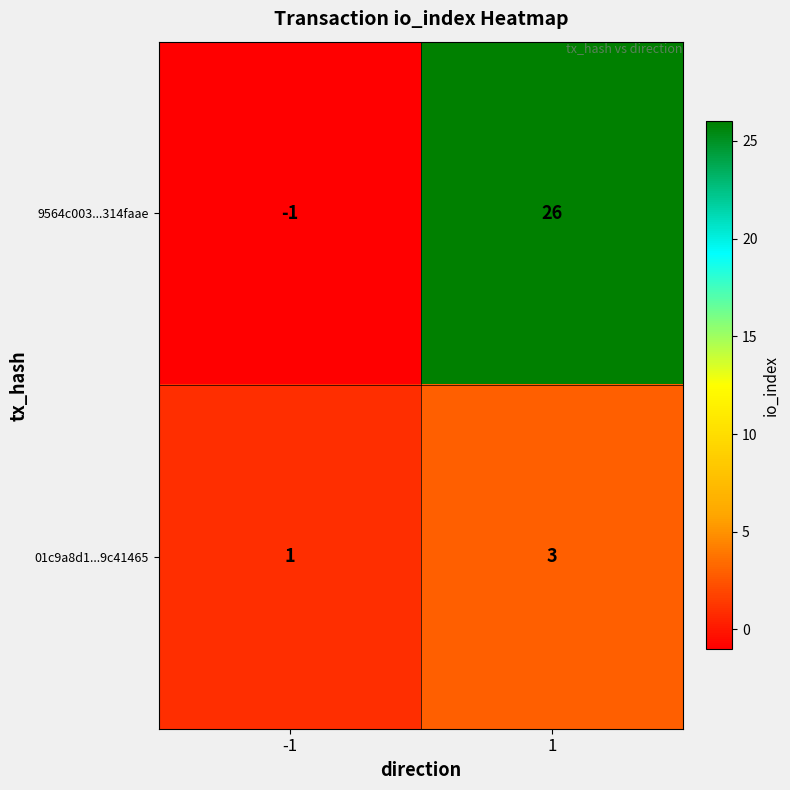

What is the difference between the 9564c003...314faae values at -1 and 1?

27